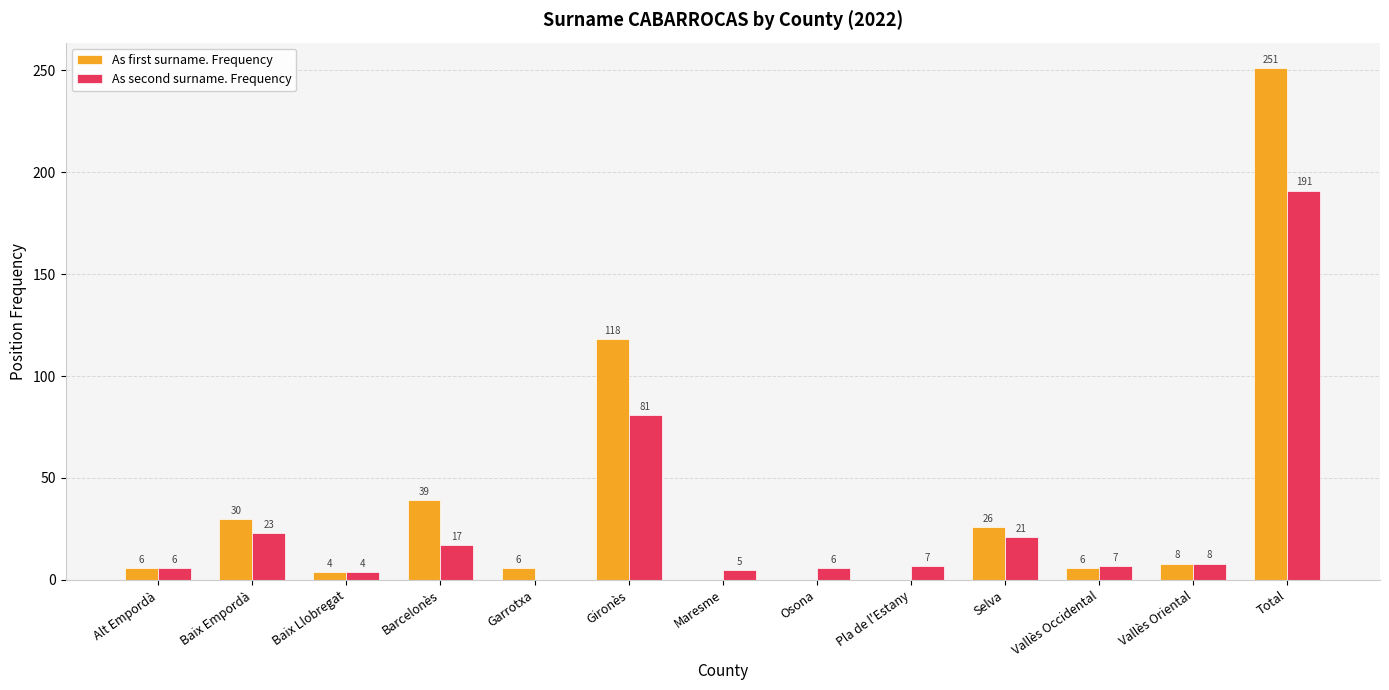

What is the sum of all As first surname. Frequency values?

494